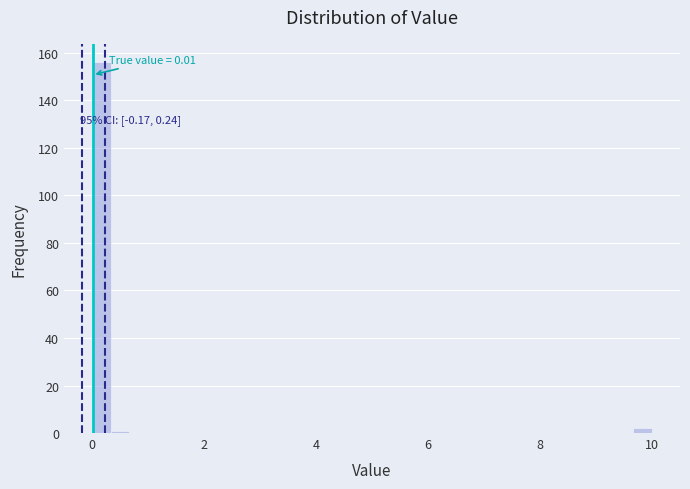

Around what value on the x-axis is the tallest bar? Give the approximate position of its centre, as read against the axis.

0.2